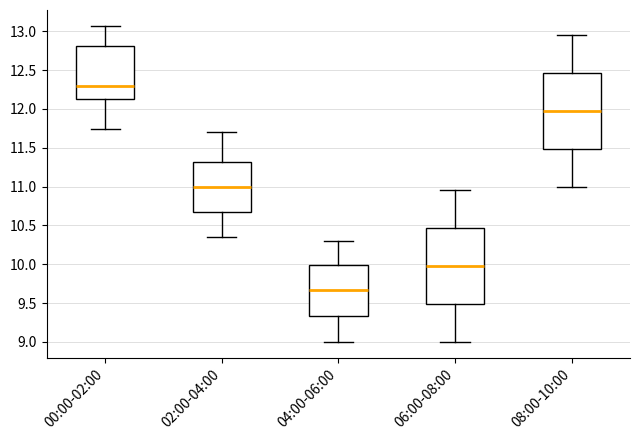

Reading left to right, read every box against the y-axis: the position of its median line, the range the box covers, and the ends of its whiskers. The values are not printed on the chart, so give them approximately, as read against the axis.

00:00-02:00: median 12.30, box 12.15 to 12.80, whiskers 11.75 to 13.05
02:00-04:00: median 11.00, box 10.65 to 11.30, whiskers 10.35 to 11.70
04:00-06:00: median 9.65, box 9.35 to 10.00, whiskers 9.00 to 10.30
06:00-08:00: median 10.00, box 9.50 to 10.45, whiskers 9.00 to 10.95
08:00-10:00: median 12.00, box 11.50 to 12.45, whiskers 11.00 to 12.95